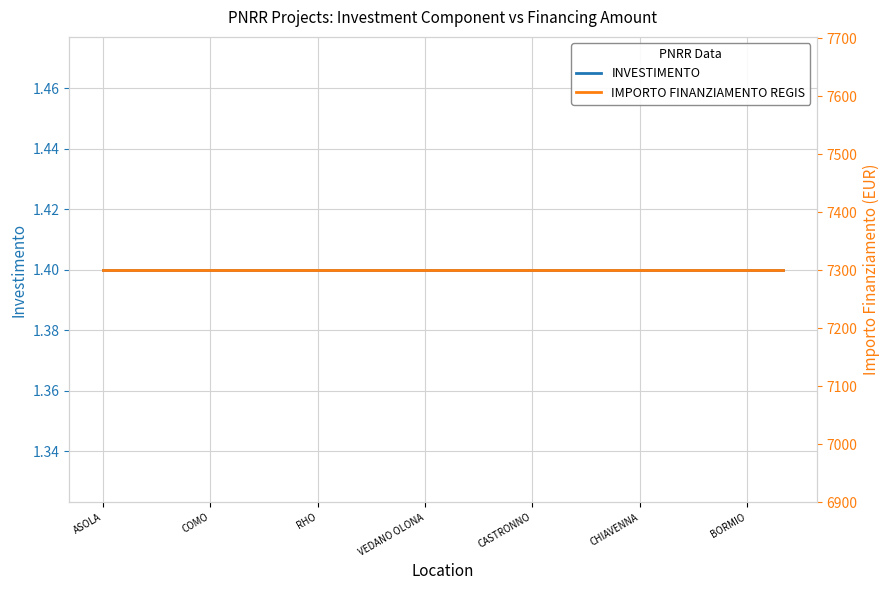

What are all the series names shown in the legend?

INVESTIMENTO, IMPORTO FINANZIAMENTO REGIS